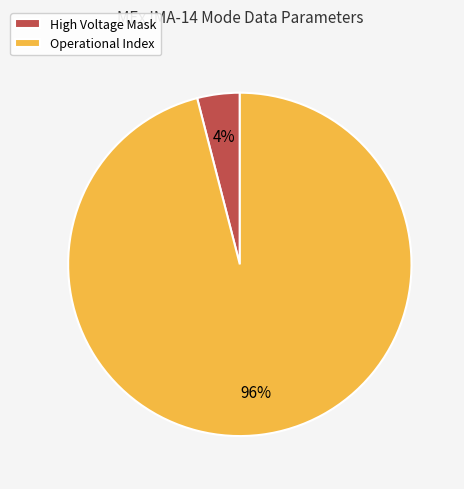

Rank the categories by value from highest to lowest.

Operational Index, High Voltage Mask